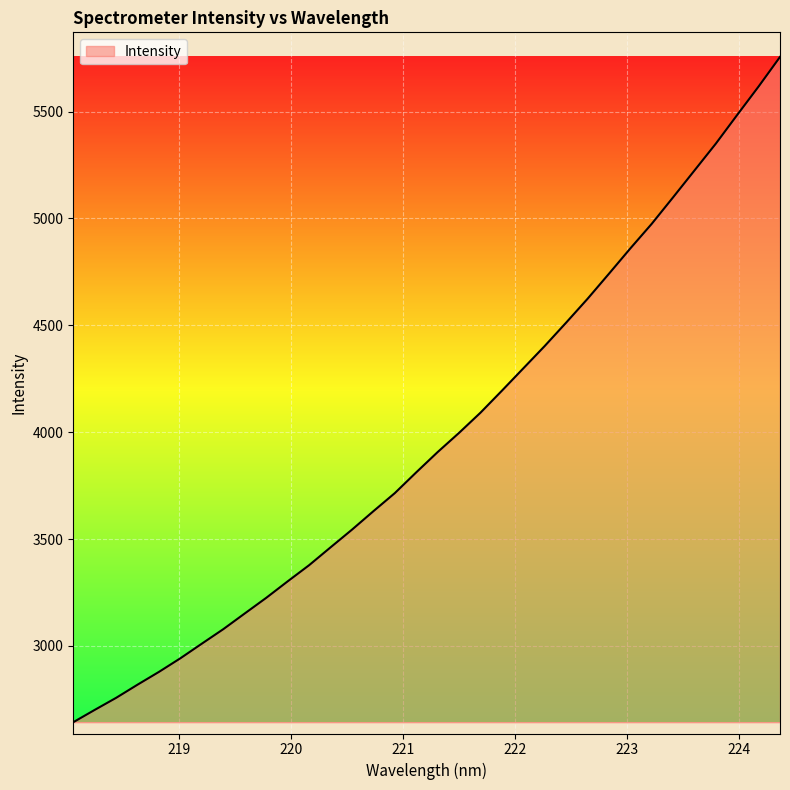

What is the smallest value displayed?

2643.3